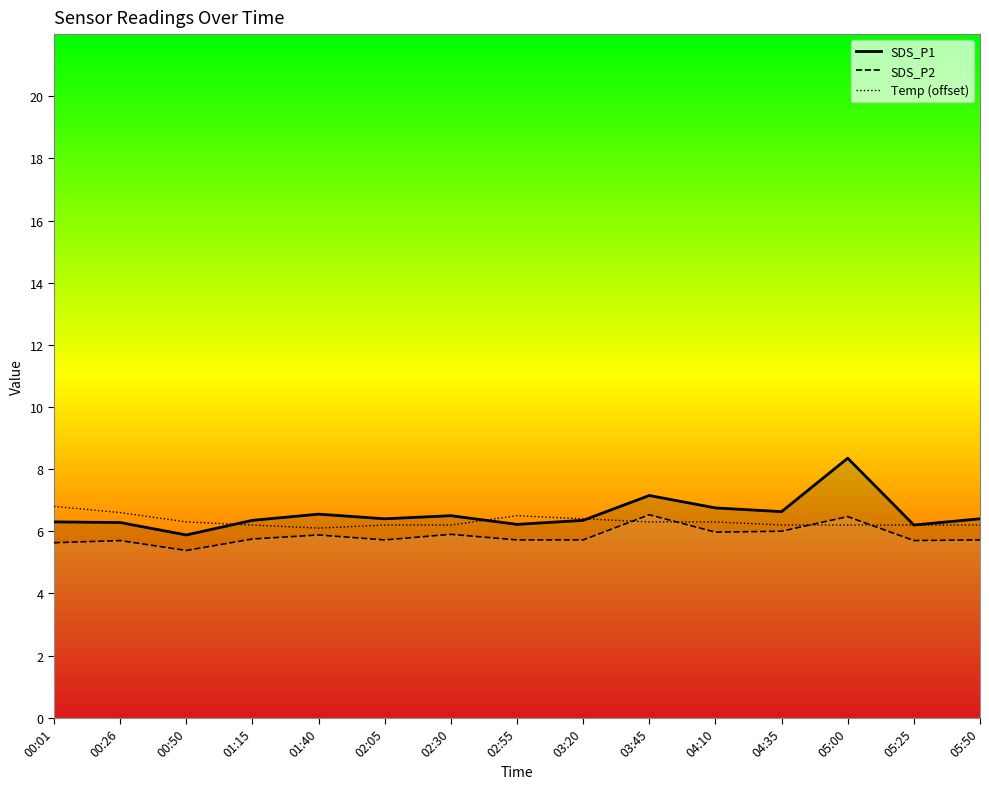

What is the difference between the maximum and minimum values in the Temp (offset) series?

0.7